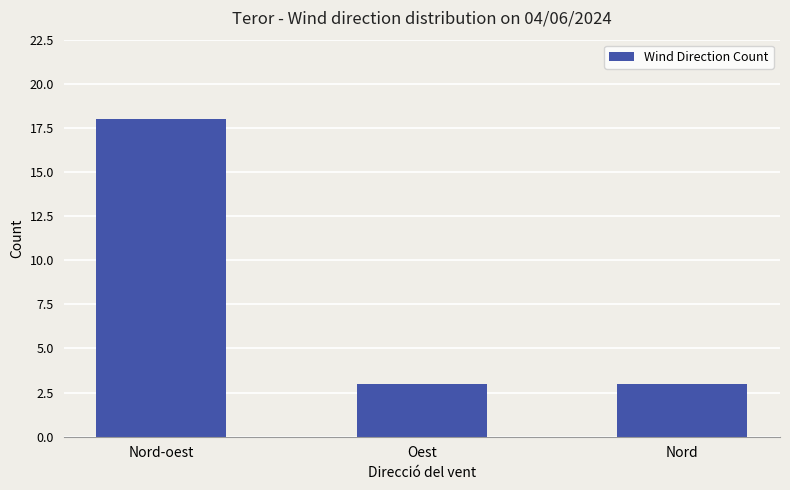

What is the sum of all values?

24